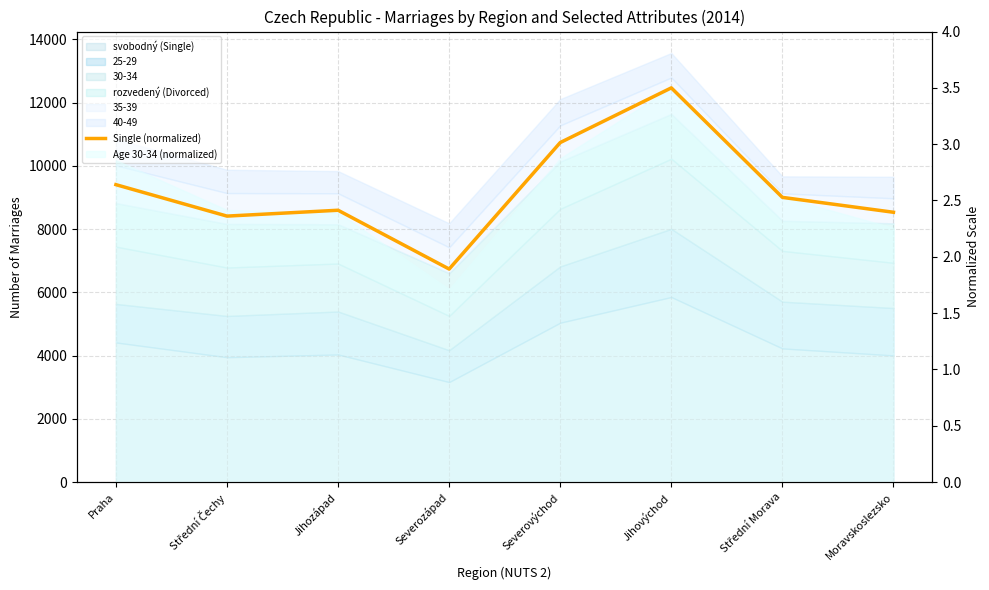

At which category does the chart reach its peak across all series?

Jihovýchod